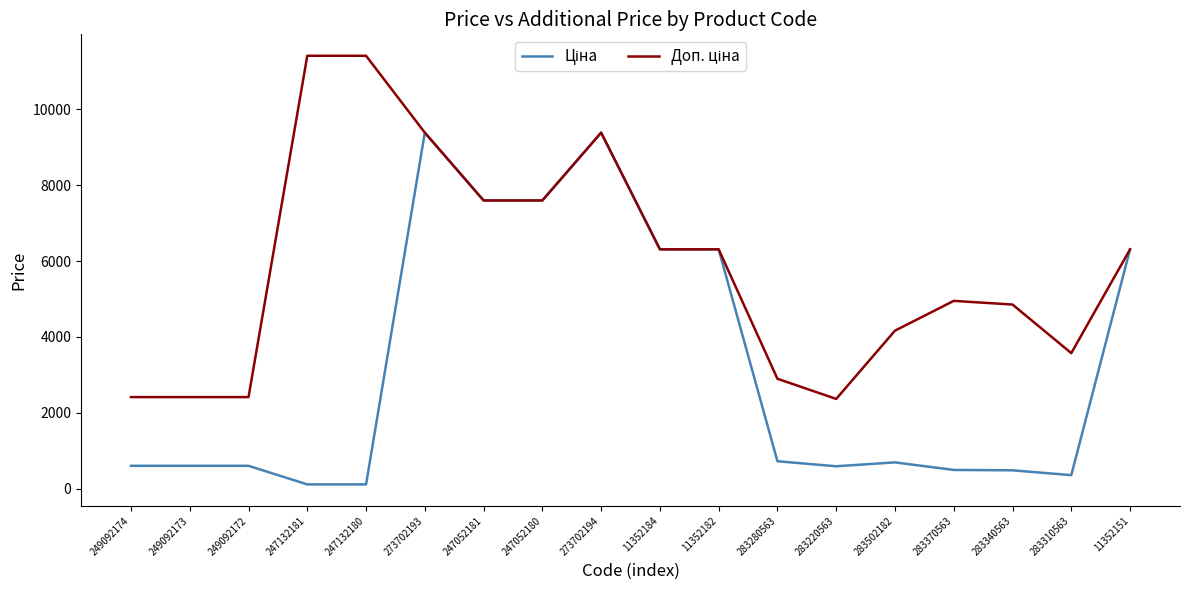

What is the maximum value shown in the chart?

11410.0